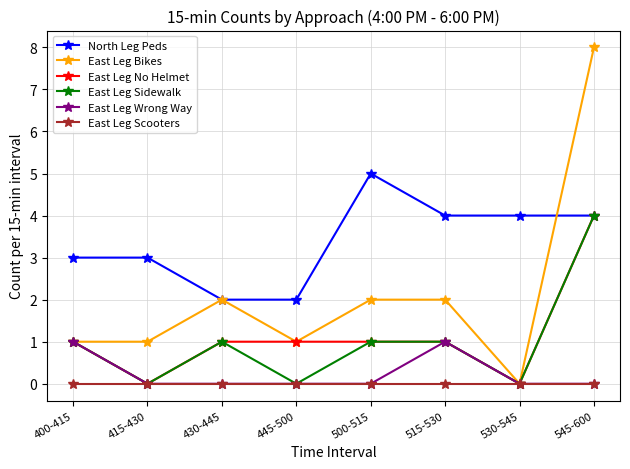

True or false: North Leg Peds and East Leg Scooters cross at least once.

False